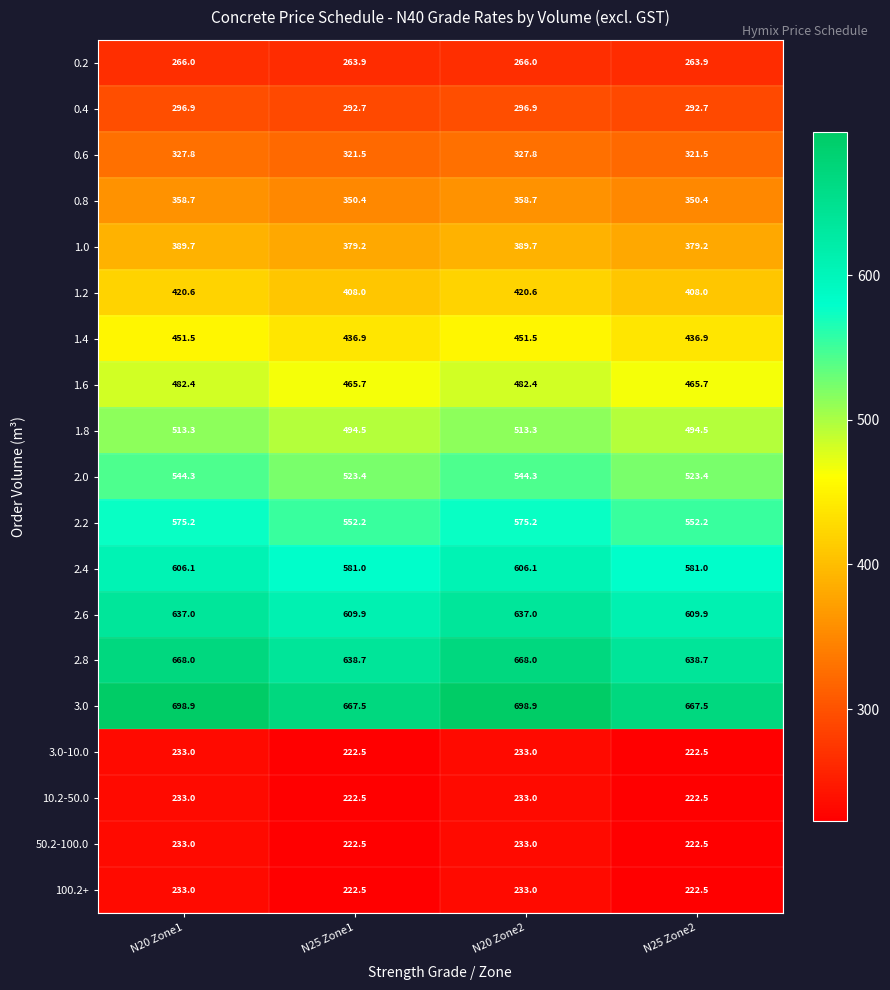

Which series changed the most between N20 Zone1 and N25 Zone1?

3.0